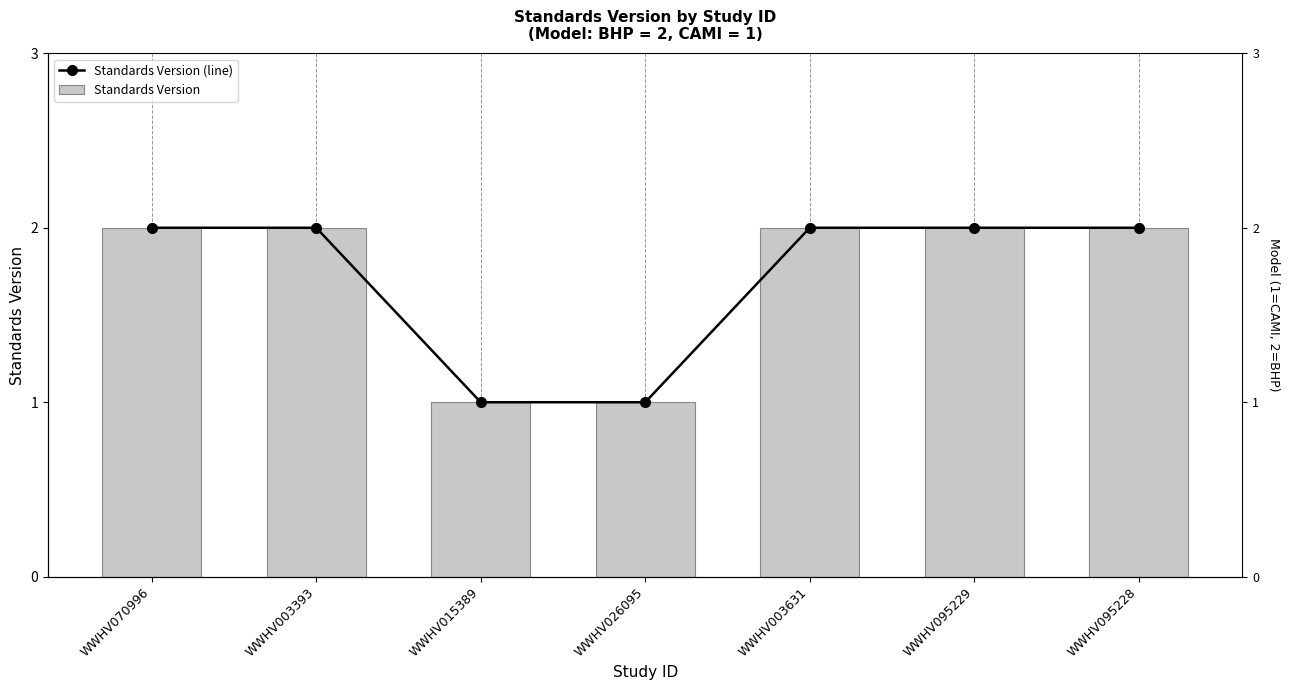

Is the value of Standards Version (line) at WWHV095229 greater than the value of Standards Version at WWHV003393?

No